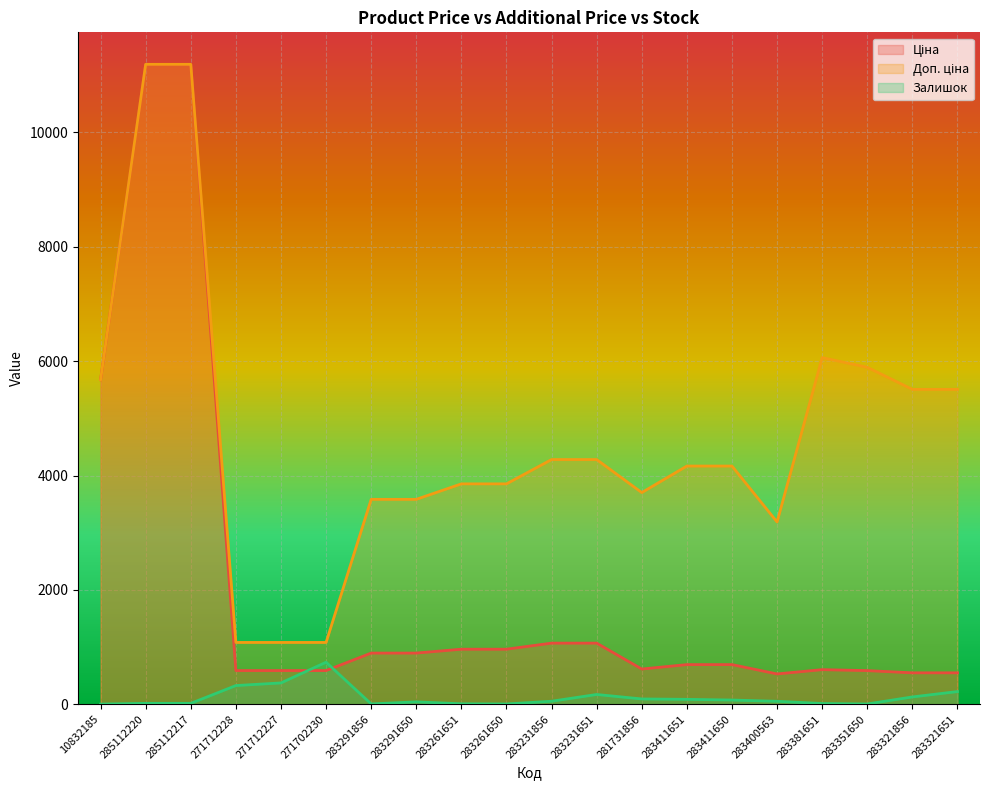

Reading left to right, extract all data points from this chart.

Ціна: 10832185=5673.8	285112220=11188.2	285112217=11188.2	271712228=589.9	271712227=589.9	271702230=589.9	283291856=895.9	283291650=895.9	283261651=963.5	283261650=963.5	283231856=1069.8	283231651=1069.8	281731856=617.0	283411651=694.3	283411650=694.3	283400563=531.3	283381651=606.1	283351650=589.2	283321856=550.6	283321651=550.6
Доп. ціна: 10832185=5673.8	285112220=11188.2	285112217=11188.2	271712228=1081.7	271712227=1081.7	271702230=1081.7	283291856=3583.6	283291650=3583.6	283261651=3854.0	283261650=3854.0	283231856=4279.1	283231651=4279.1	281731856=3701.9	283411651=4165.6	283411650=4165.6	283400563=3187.6	283381651=6061.2	283351650=5892.2	283321856=5505.8	283321651=5505.8
Залишок: 10832185=4.0	285112220=17.0	285112217=17.0	271712228=328.0	271712227=374.0	271702230=736.0	283291856=7.0	283291650=43.0	283261651=9.0	283261650=6.0	283231856=54.0	283231651=172.0	281731856=94.0	283411651=87.0	283411650=75.0	283400563=53.0	283381651=14.0	283351650=6.0	283321856=129.0	283321651=223.0